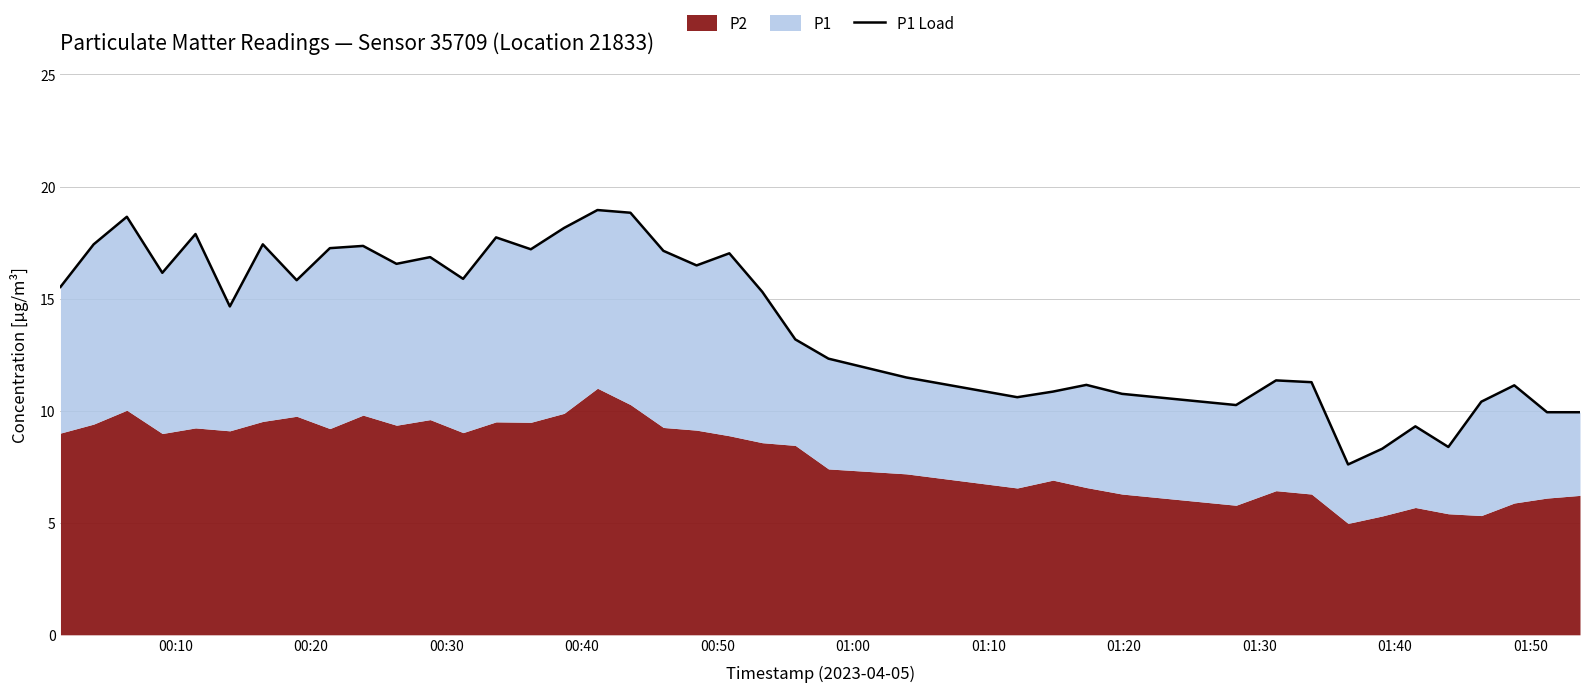

The value at 01:30 is 3.9. True or false?

False